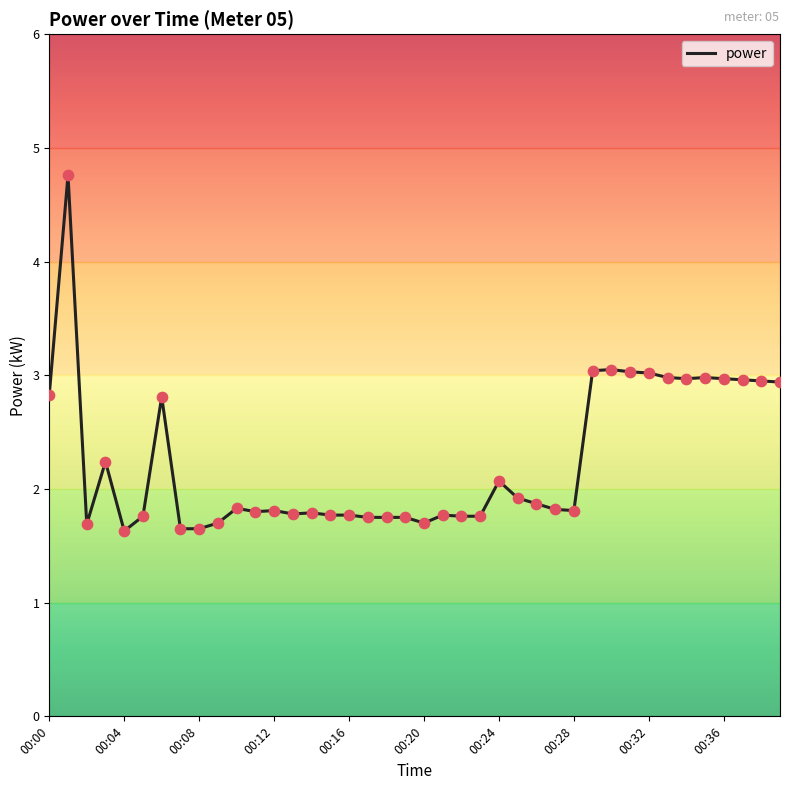

What is the minimum value shown in the chart?

1.6